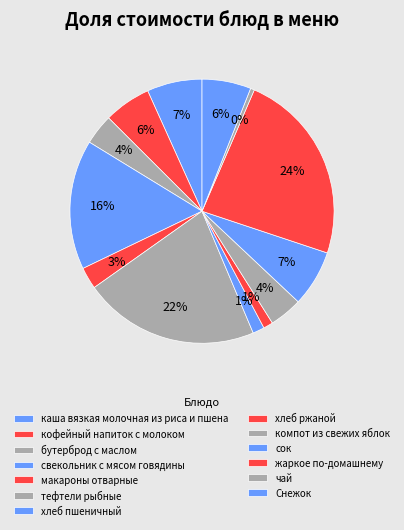

What is the change in value from макароны отварные to хлеб пшеничный?

-2.2